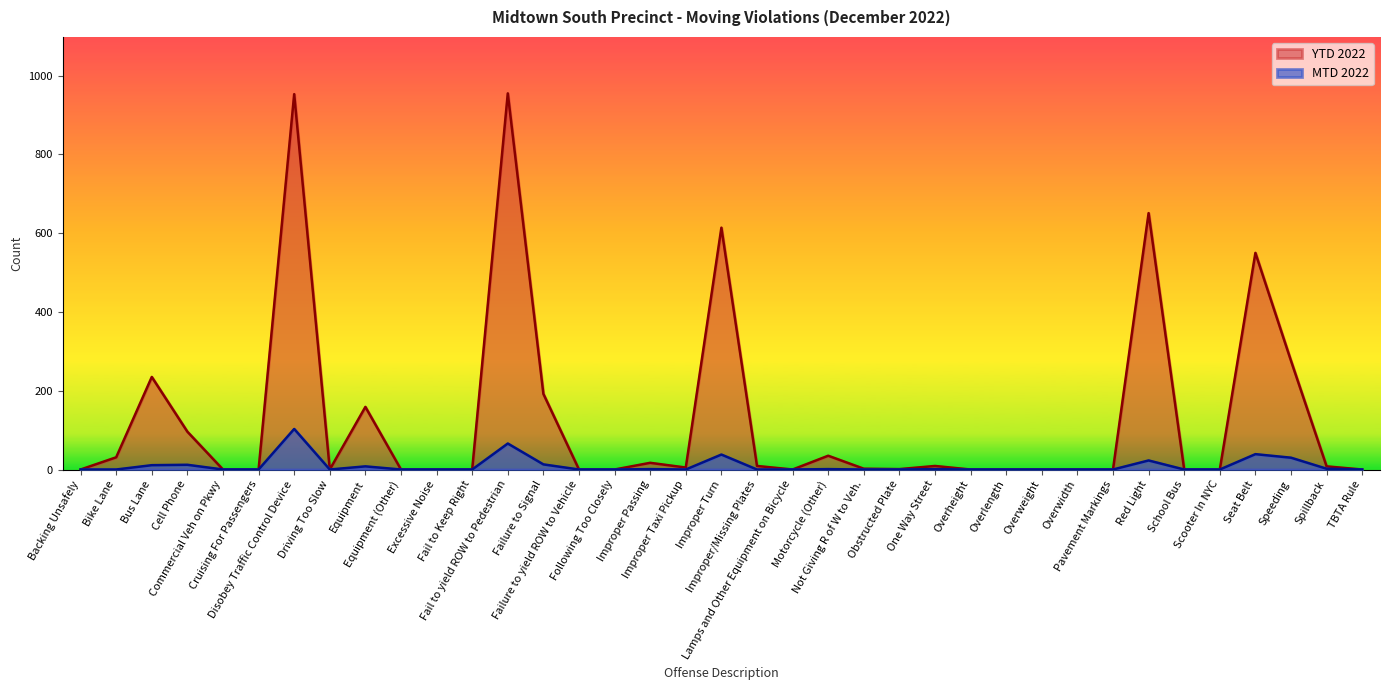

The MTD 2022 series shows 67 at Improper Turn. True or false?

False